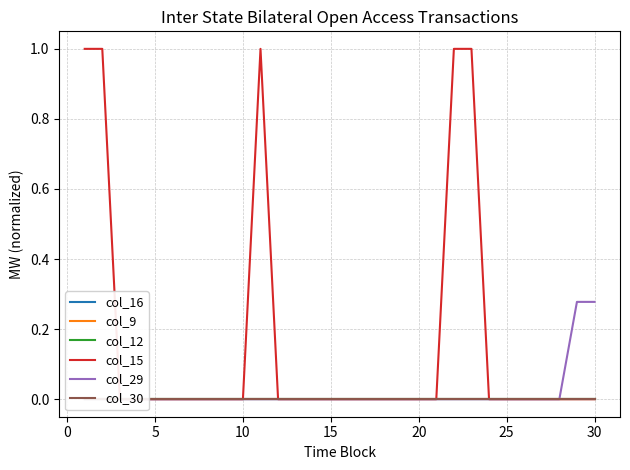

True or false: col_15 has more than 2 points higher than both neighbors.

False